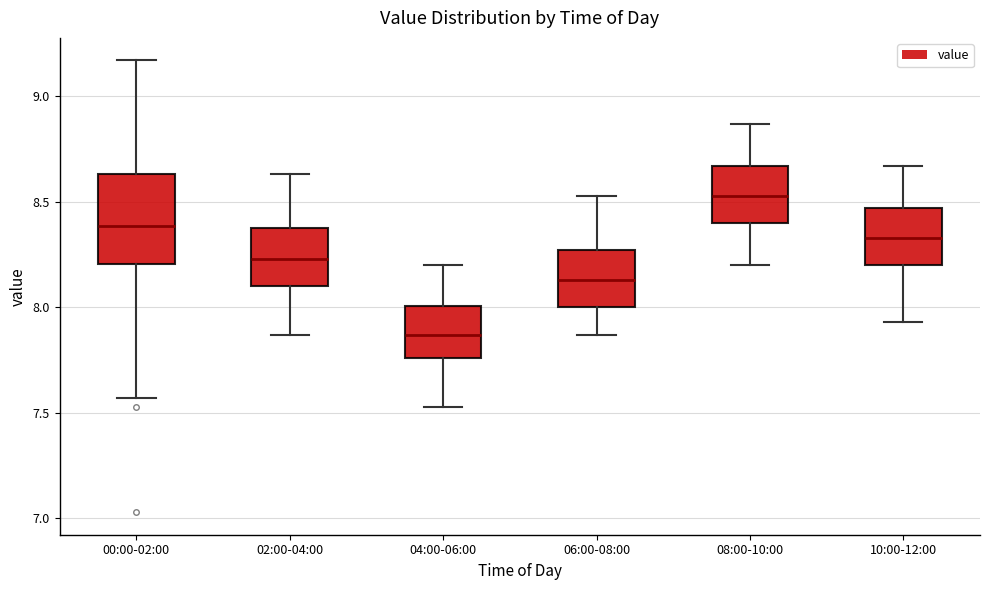

Comparing the boxes themselves (not the whiskers), which one is the tallest?

00:00-02:00